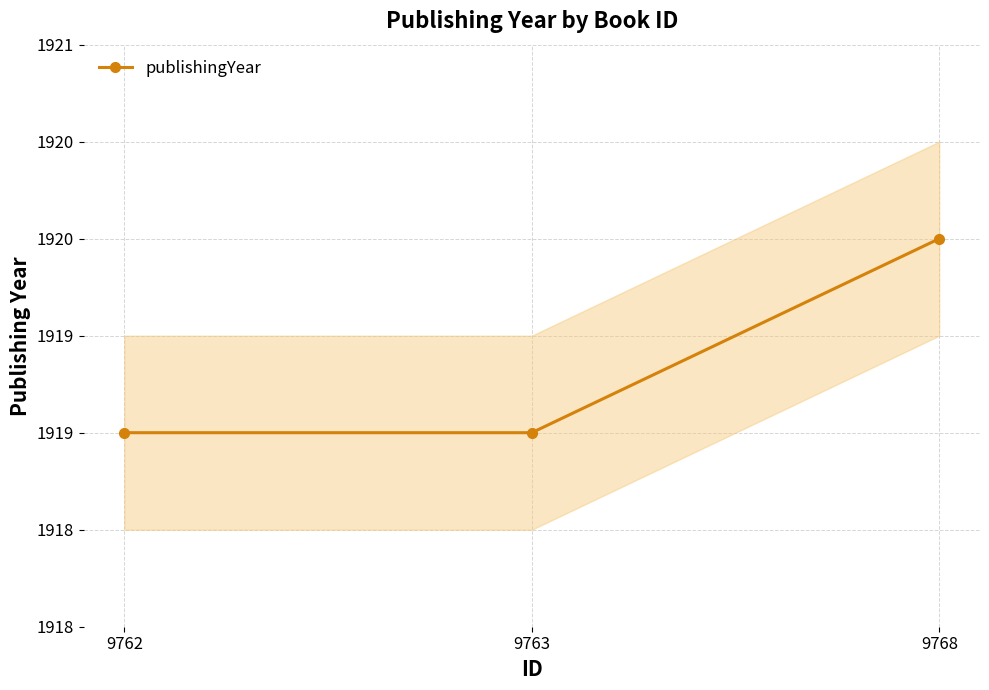

The chart shows a value of 3065 at 9768. True or false?

False